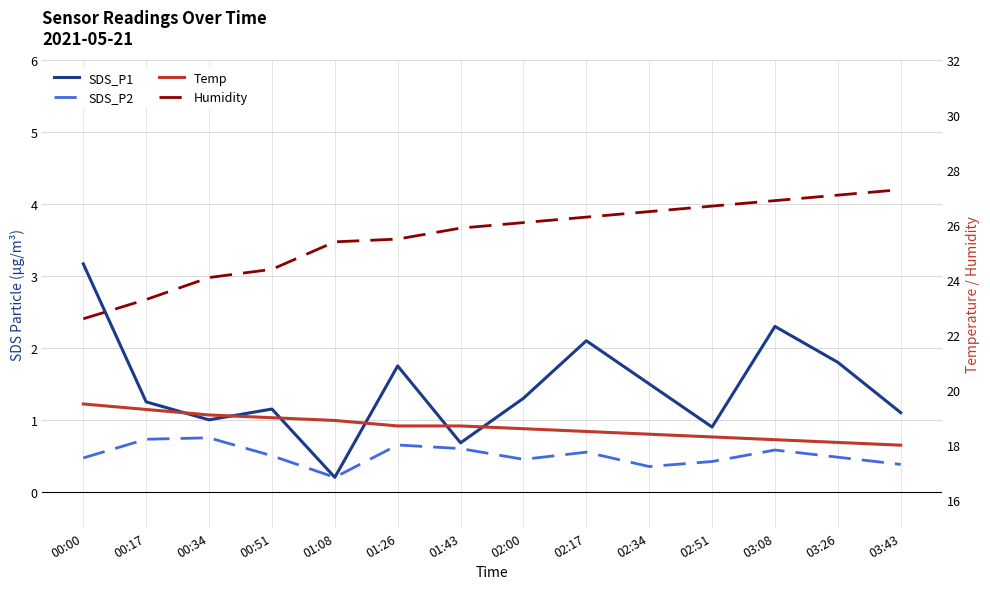

True or false: Temp and Humidity intersect in this chart.

False